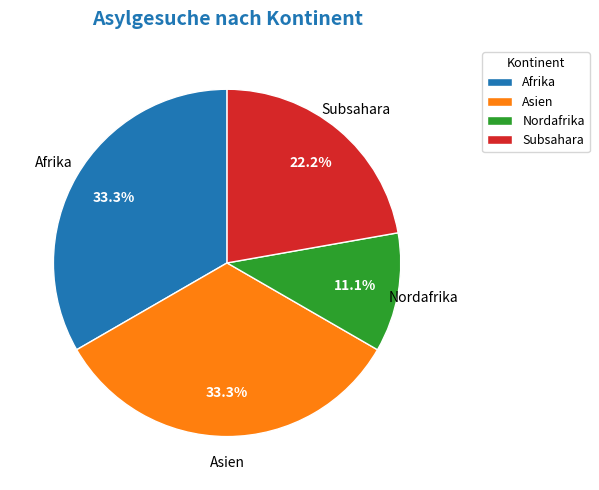

Which category has the smallest portion of the pie?

Nordafrika